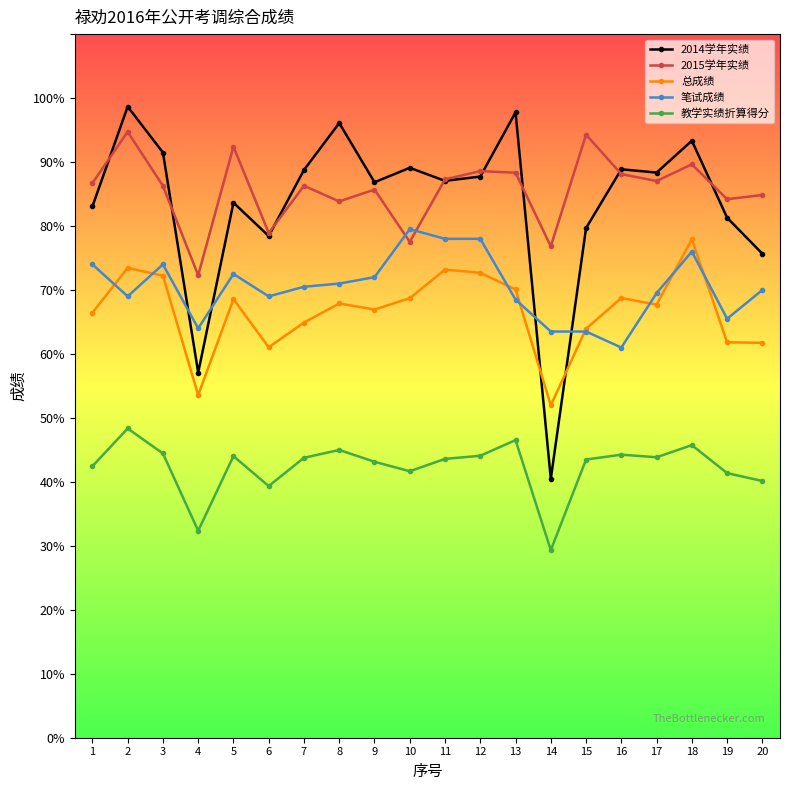

At how many categories does at least one series exceed 32?

20